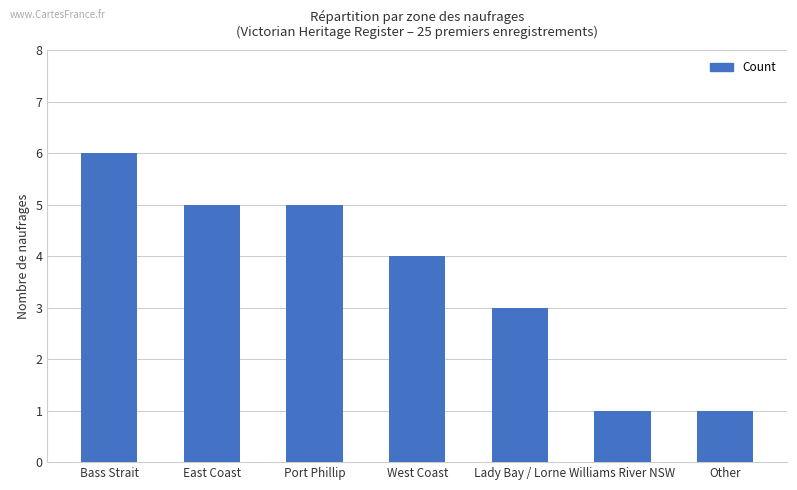

At which category does the chart reach its peak across all series?

Bass Strait